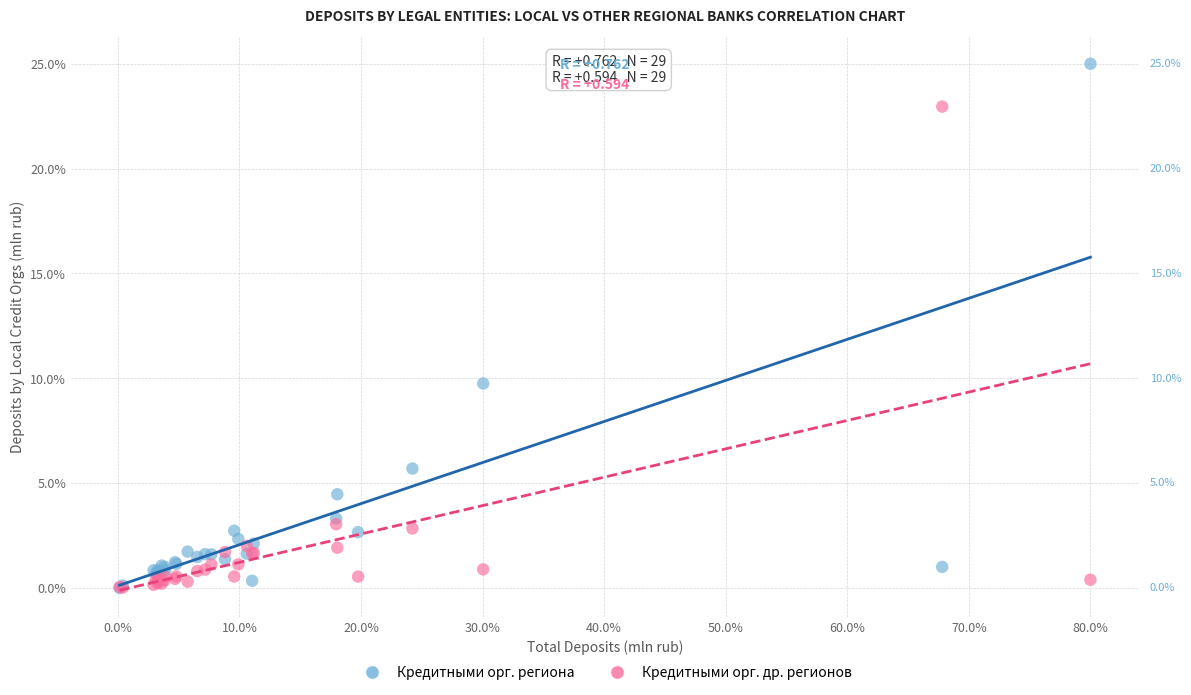

In the Кредитными орг. региона series, what Y value is closest to 12?

9.8